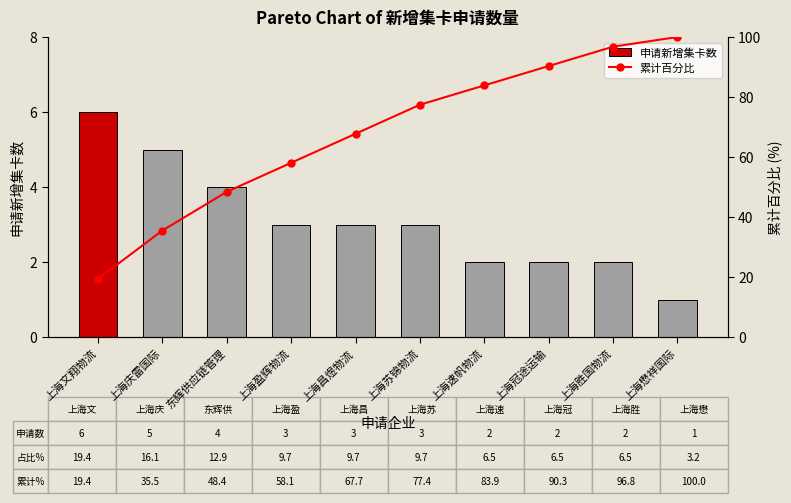

What is the difference between the 申请新增集卡数 values at 上海庆雷国际 and 上海昌煜物流?

2